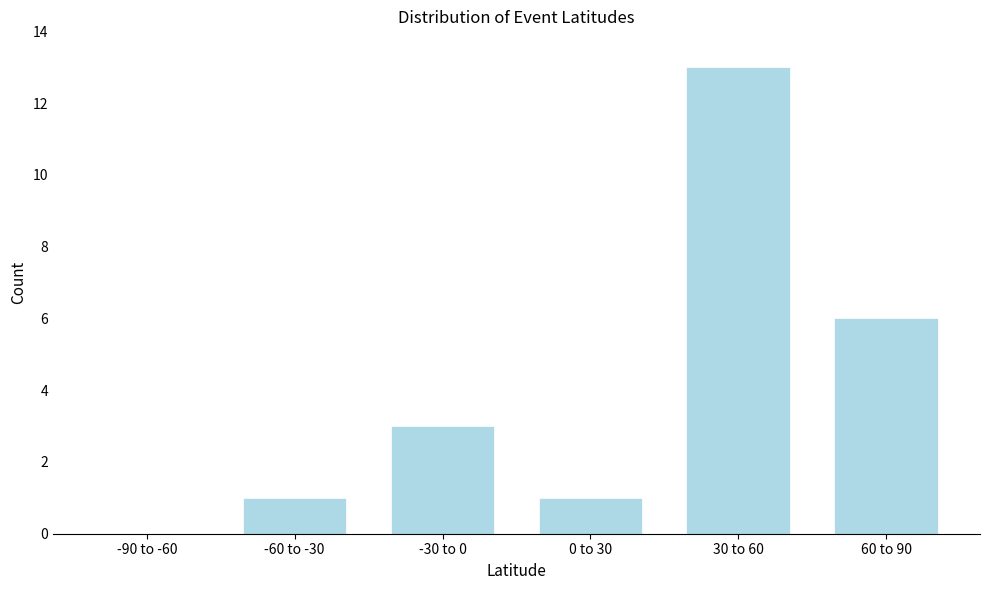

Reading right to left, transcribe all the data shown in this chart.

60 to 90=6	30 to 60=13	0 to 30=1	-30 to 0=3	-60 to -30=1	-90 to -60=0